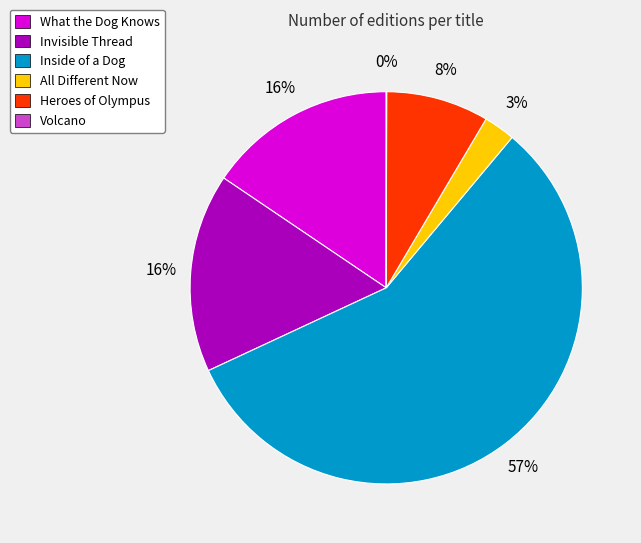

The What the Dog Knows slice represents 16% of the pie. True or false?

True